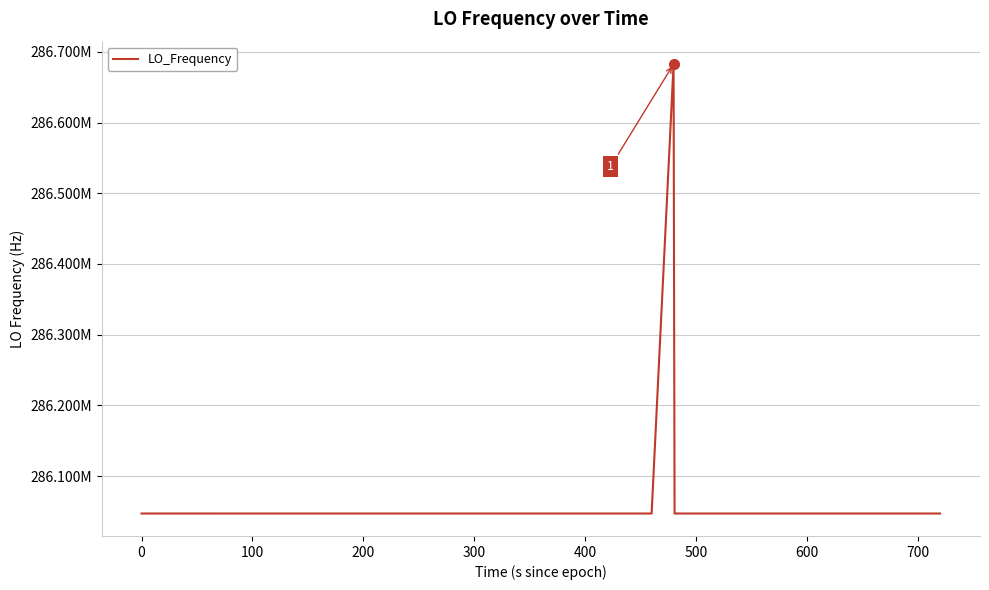

What is the value of the 5th point from the left?

286046999.6